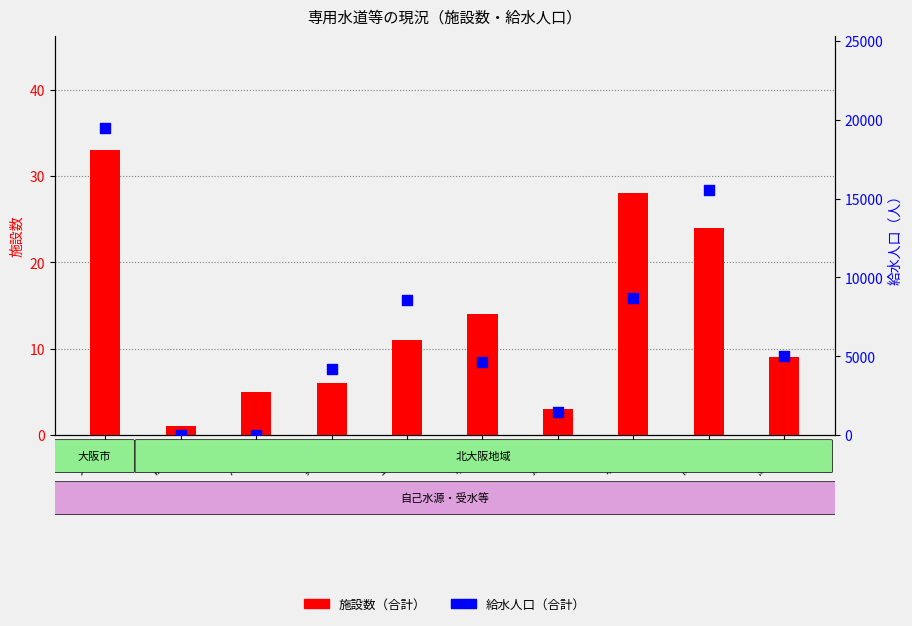

Which series has the largest total across all categories?

給水人口（合計）